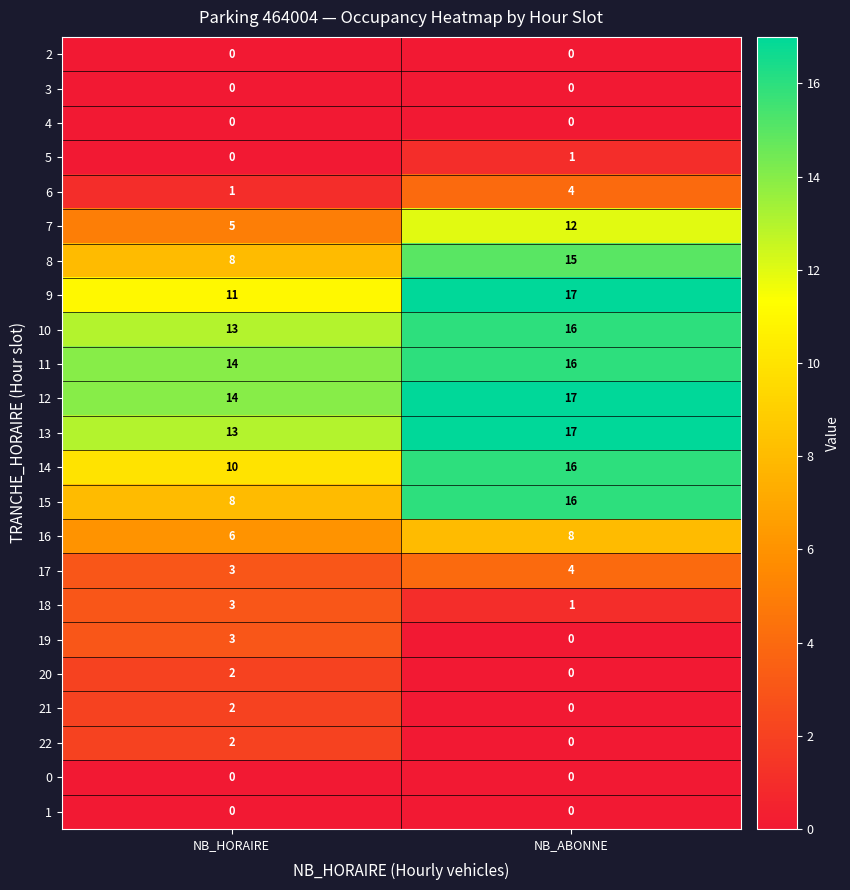

Which series has the largest total across all categories?

12